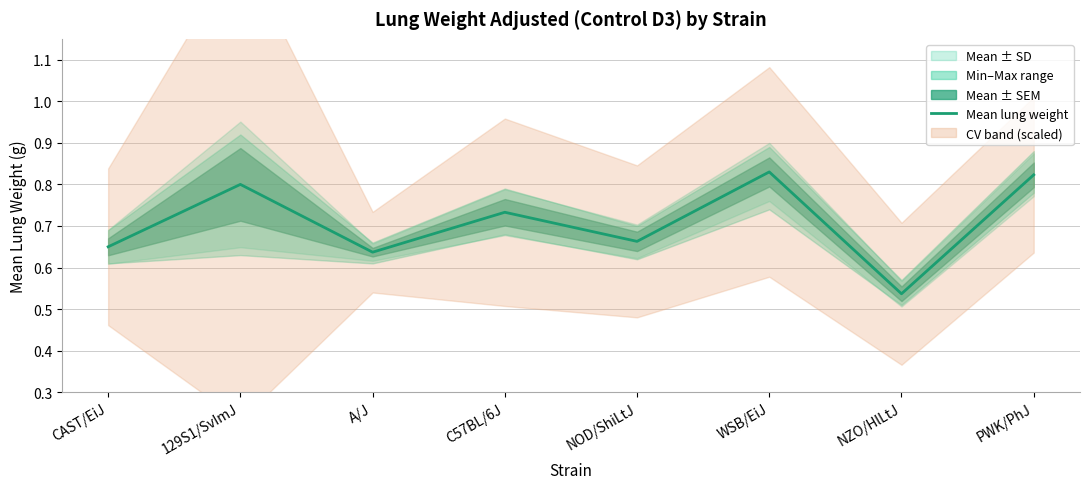

The value at C57BL/6J is 0.2. True or false?

False